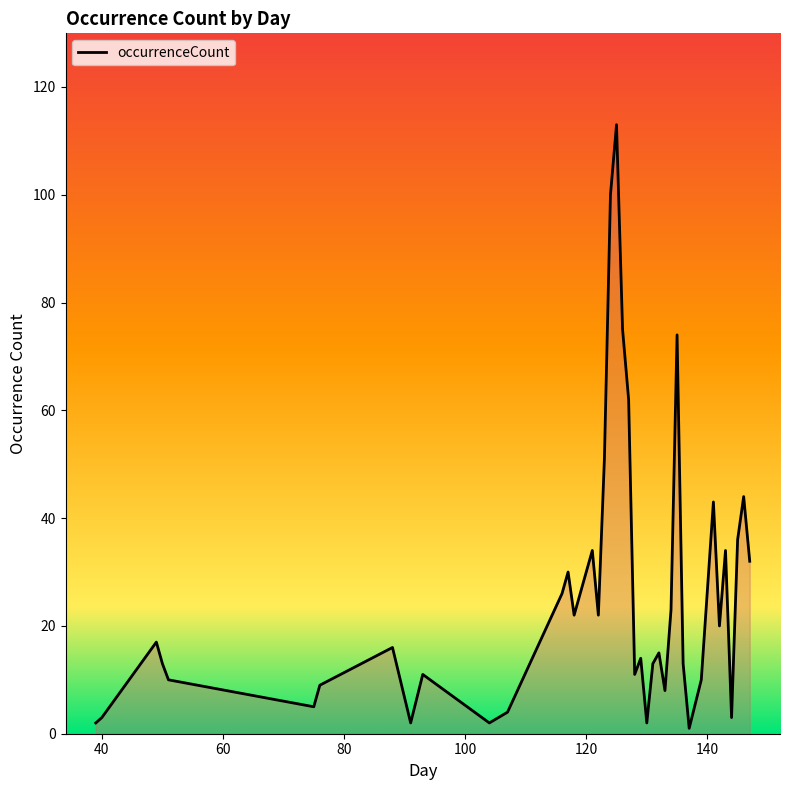

How many lines are shown in the chart?

1